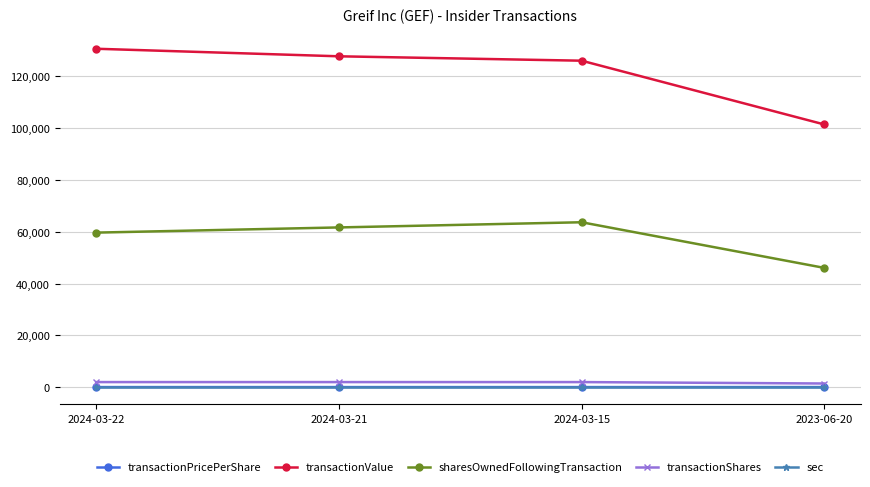

Does the chart have visible grid lines?

Yes